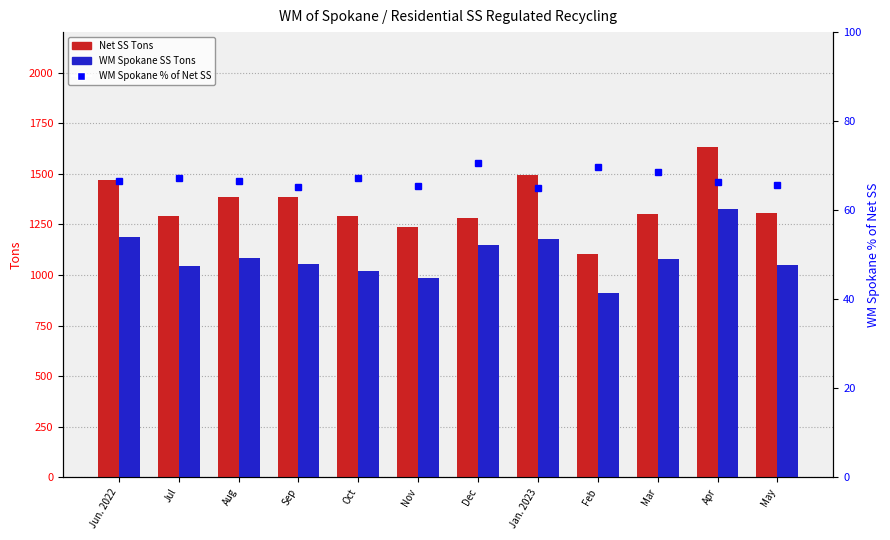

What is the label of the 1st bar from the right?

May